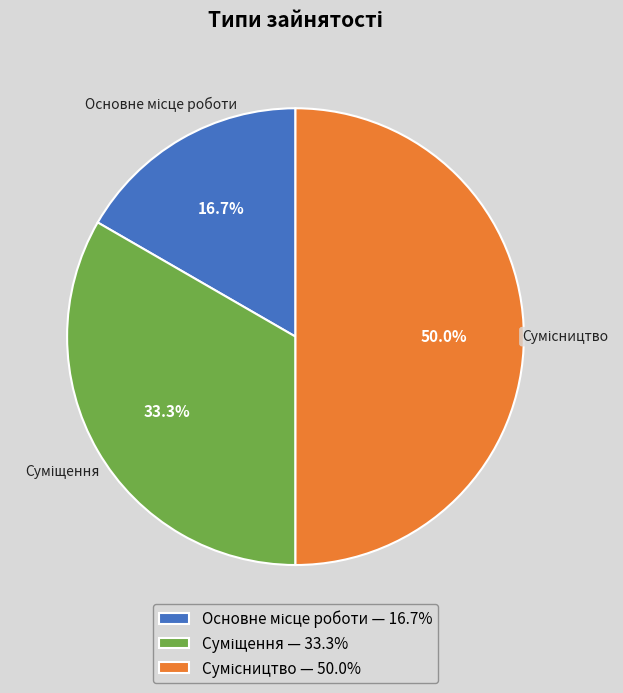

Count the number of slices in the pie.

3